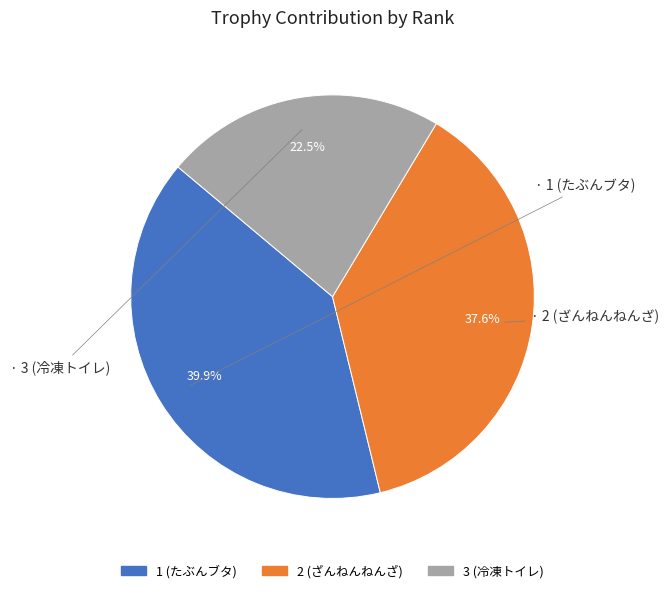

How many slices are in this pie chart?

3